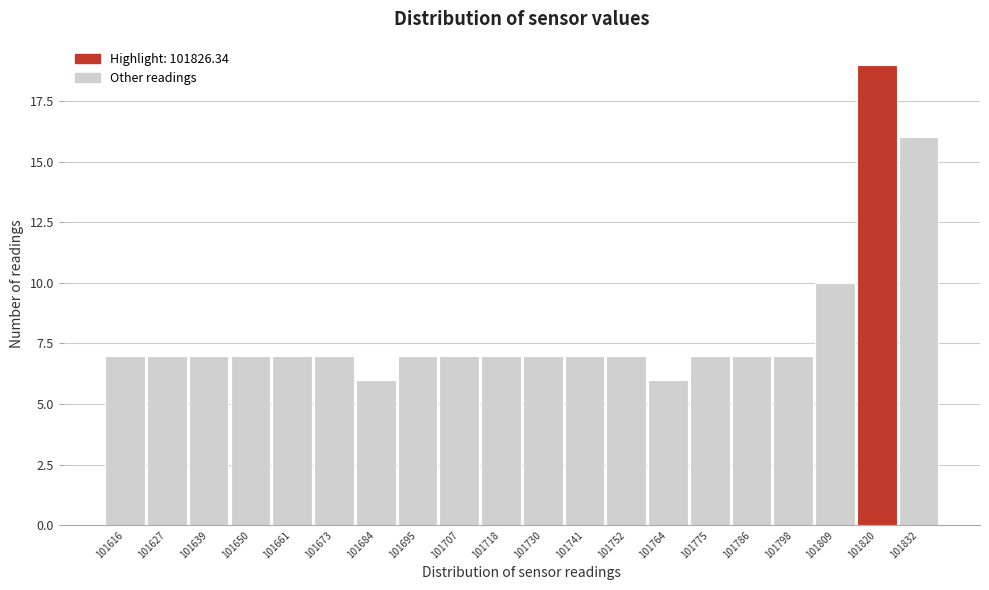

Reading left to right, extract all data points from this chart.

101616=7	101627=7	101639=7	101650=7	101661=7	101673=7	101684=6	101695=7	101707=7	101718=7	101730=7	101741=7	101752=7	101764=6	101775=7	101786=7	101798=7	101809=10	101820=19	101832=16